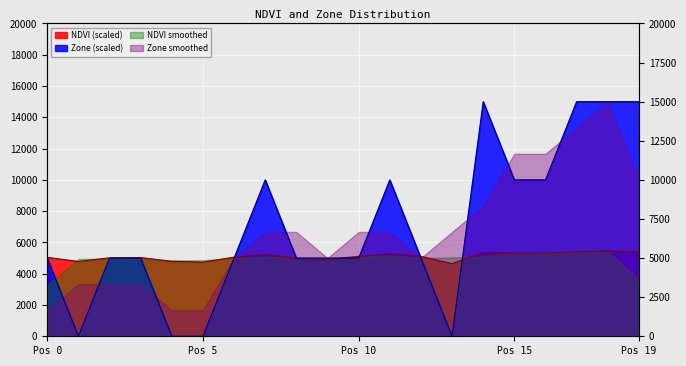

Is it true that NDVI equals 8711.8 at 18?

False